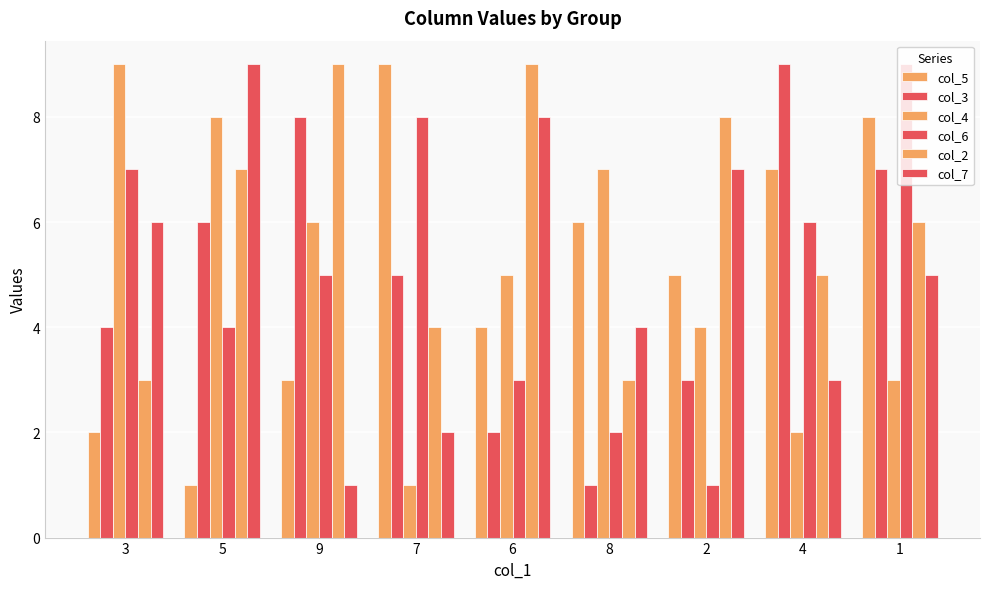

What position from the left is 2?

7